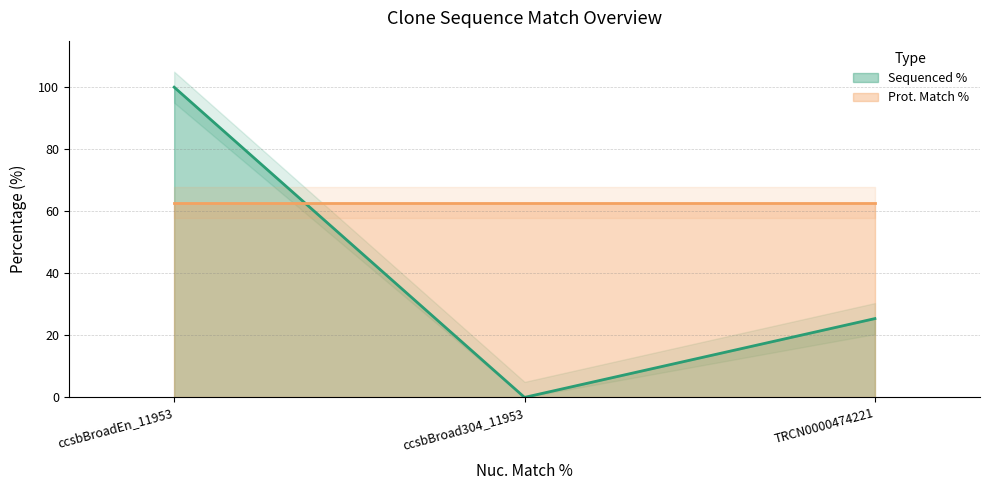

What are all the series names shown in the legend?

Sequenced % (line), Prot. Match % (line)